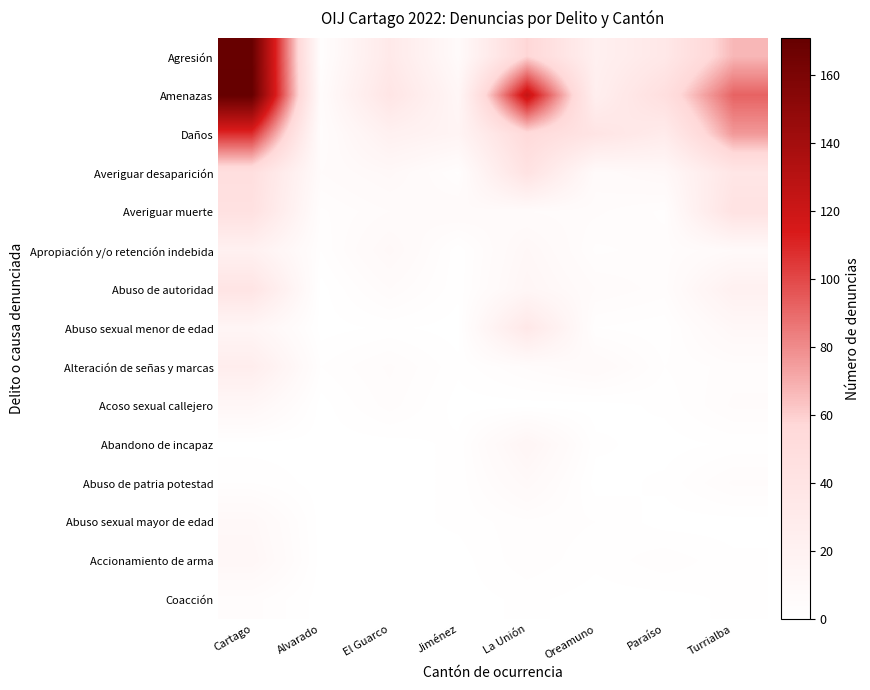

Reading left to right, transcribe all the data shown in this chart.

Agresión: Cartago=170	Alvarado=2	El Guarco=32	Jiménez=7	La Unión=58	Oreamuno=22	Paraíso=34	Turrialba=67
Amenazas: Cartago=171	Alvarado=5	El Guarco=38	Jiménez=13	La Unión=124	Oreamuno=24	Paraíso=47	Turrialba=92
Daños: Cartago=108	Alvarado=4	El Guarco=21	Jiménez=16	La Unión=54	Oreamuno=39	Paraíso=29	Turrialba=76
Averiguar desaparición: Cartago=47	Alvarado=6	El Guarco=10	Jiménez=3	La Unión=42	Oreamuno=7	Paraíso=10	Turrialba=37
Averiguar muerte: Cartago=44	Alvarado=3	El Guarco=6	Jiménez=8	La Unión=6	Oreamuno=5	Paraíso=3	Turrialba=42
Apropiación y/o retención indebida: Cartago=21	Alvarado=2	El Guarco=10	Jiménez=1	La Unión=11	Oreamuno=3	Paraíso=4	Turrialba=8
Abuso de autoridad: Cartago=39	Alvarado=0	El Guarco=6	Jiménez=1	La Unión=13	Oreamuno=6	Paraíso=4	Turrialba=21
Abuso sexual menor de edad: Cartago=14	Alvarado=0	El Guarco=1	Jiménez=0	La Unión=34	Oreamuno=2	Paraíso=1	Turrialba=11
Alteración de señas y marcas: Cartago=26	Alvarado=2	El Guarco=5	Jiménez=1	La Unión=5	Oreamuno=8	Paraíso=2	Turrialba=4
Acoso sexual callejero: Cartago=12	Alvarado=0	El Guarco=4	Jiménez=0	La Unión=0	Oreamuno=0	Paraíso=1	Turrialba=5
Abandono de incapaz: Cartago=0	Alvarado=0	El Guarco=0	Jiménez=1	La Unión=14	Oreamuno=1	Paraíso=0	Turrialba=1
Abuso de patria potestad: Cartago=2	Alvarado=0	El Guarco=0	Jiménez=1	La Unión=9	Oreamuno=0	Paraíso=1	Turrialba=5
Abuso sexual mayor de edad: Cartago=10	Alvarado=0	El Guarco=0	Jiménez=1	La Unión=3	Oreamuno=2	Paraíso=0	Turrialba=0
Accionamiento de arma: Cartago=12	Alvarado=0	El Guarco=0	Jiménez=0	La Unión=3	Oreamuno=1	Paraíso=3	Turrialba=1
Coacción: Cartago=4	Alvarado=0	El Guarco=0	Jiménez=0	La Unión=1	Oreamuno=0	Paraíso=0	Turrialba=1